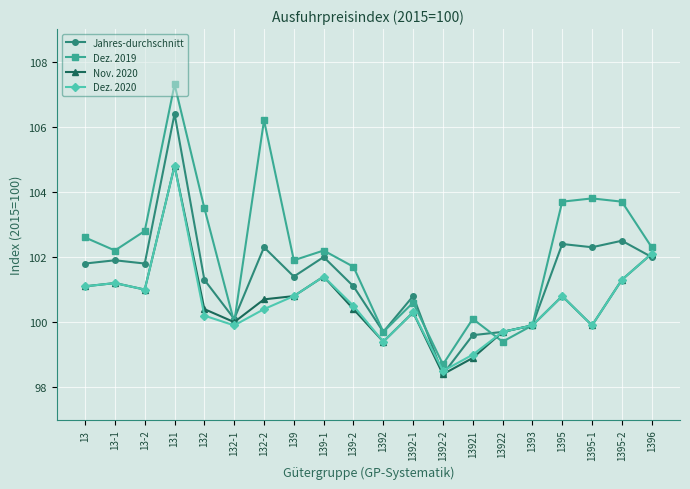

Reading right to left, transcribe all the data shown in this chart.

Jahres-durchschnitt: 102.0	102.5	102.3	102.4	99.9	99.7	99.6	98.4	100.8	99.7	101.1	102.0	101.4	102.3	100.1	101.3	106.4	101.8	101.9	101.8
Dez. 2019: 102.3	103.7	103.8	103.7	99.9	99.4	100.1	98.7	100.6	99.7	101.7	102.2	101.9	106.2	100.0	103.5	107.3	102.8	102.2	102.6
Nov. 2020: 102.1	101.3	99.9	100.8	99.9	99.7	98.9	98.4	100.3	99.4	100.4	101.4	100.8	100.7	100.0	100.4	104.8	101.0	101.2	101.1
Dez. 2020: 102.1	101.3	99.9	100.8	99.9	99.7	99.0	98.5	100.3	99.4	100.5	101.4	100.8	100.4	99.9	100.2	104.8	101.0	101.2	101.1